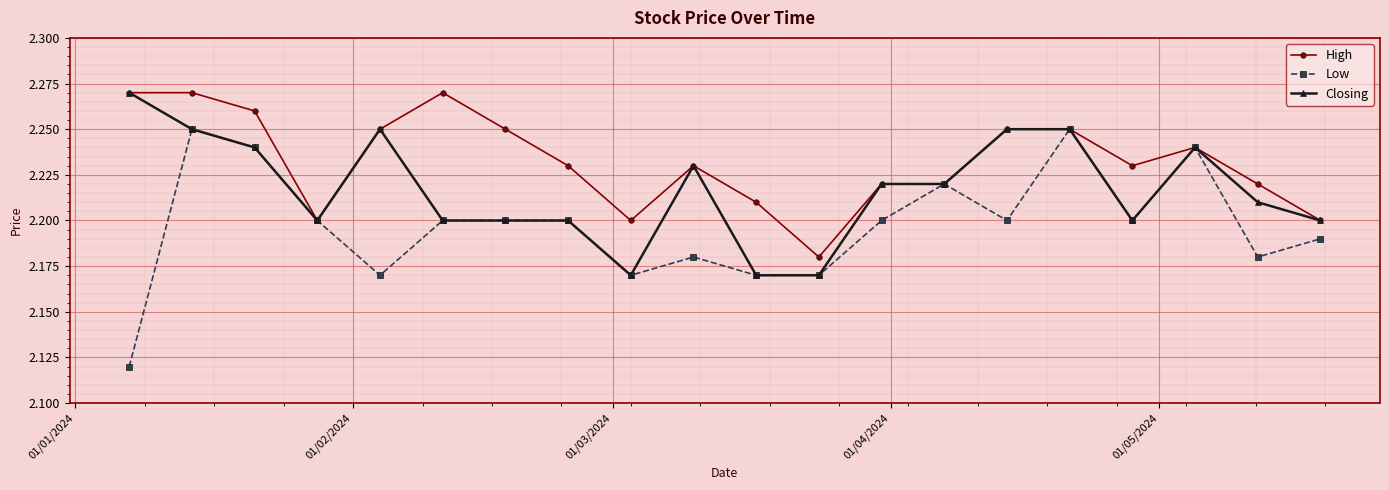

Count the High values in the range 2 to 3.

20